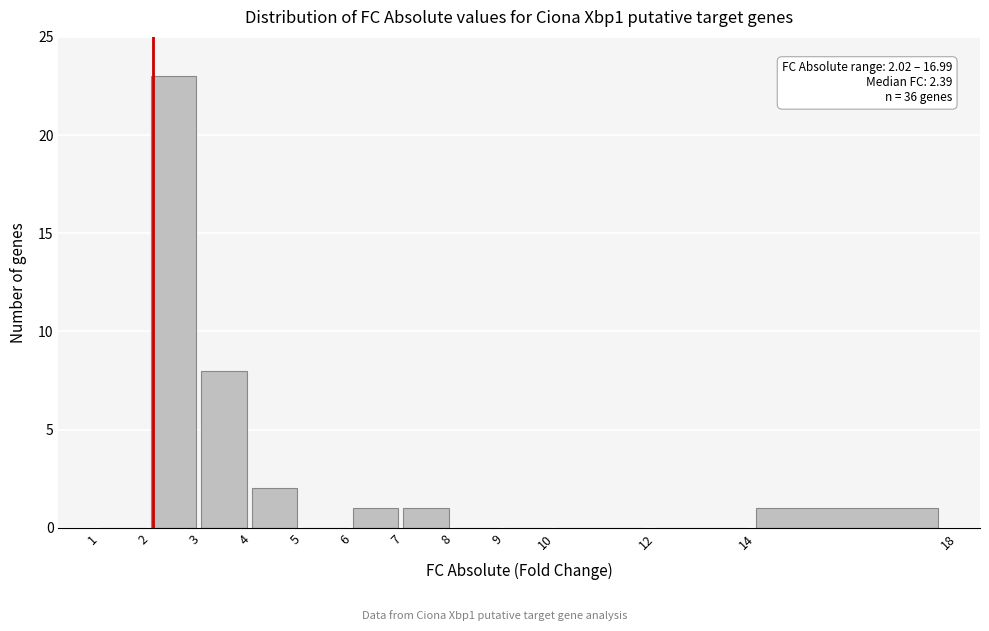

Over which range of the x-axis is the bar tallest?

2 to 3